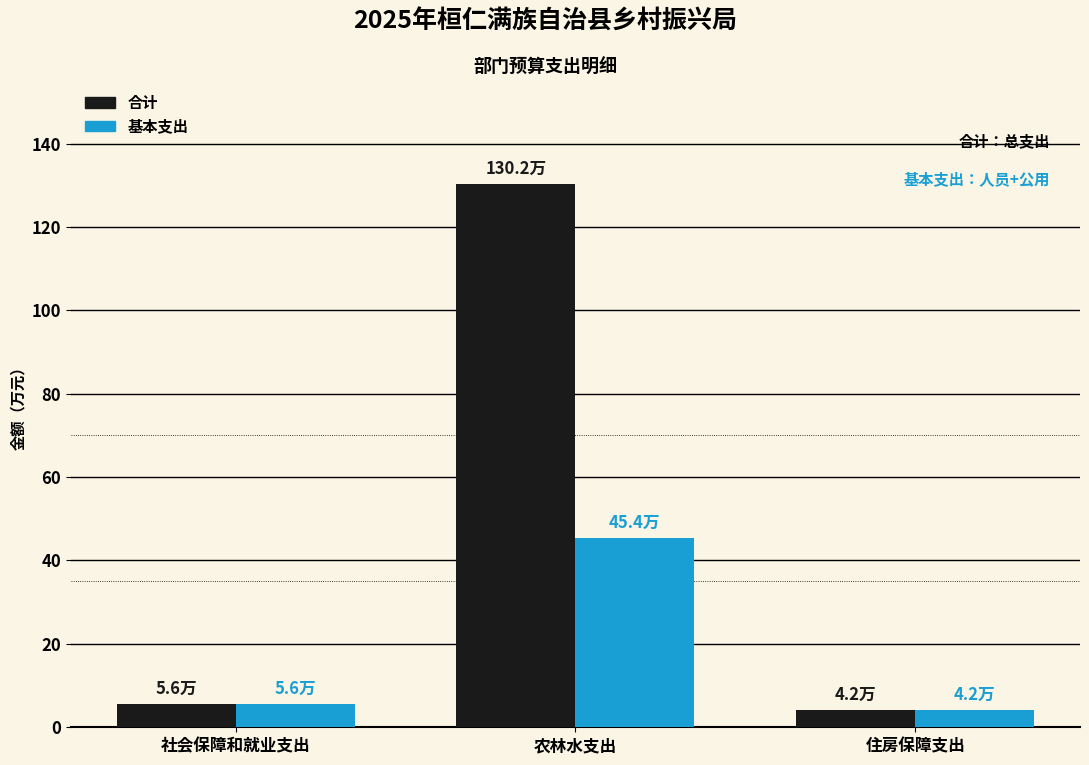

What is the average value of the 合计 series?

46.7